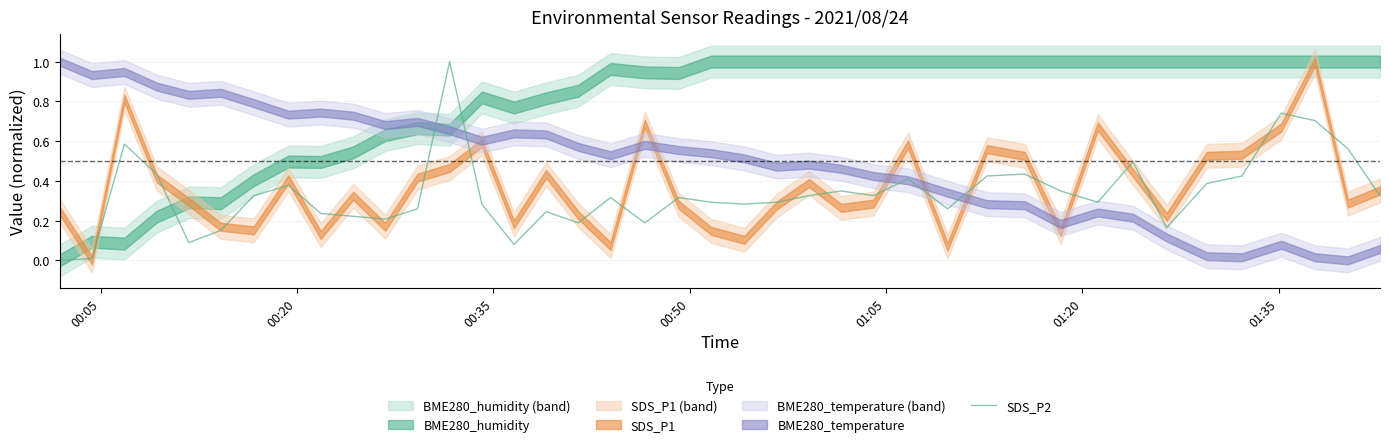

True or false: there are more than 2 points higher than both neighbors.

True